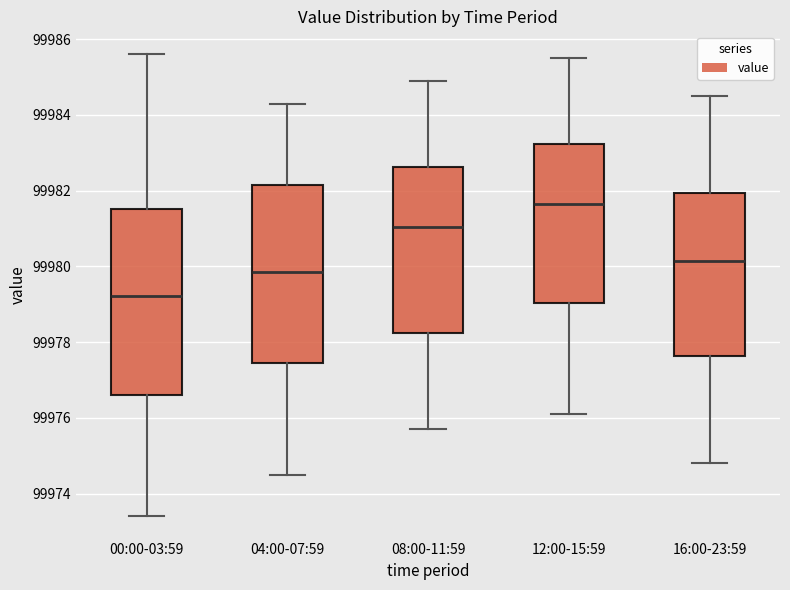

Reading left to right, read every box against the y-axis: the position of its median line, the range the box covers, and the ends of its whiskers. The values are not printed on the chart, so give them approximately, as read against the axis.

00:00-03:59: median 99979.2, box 99976.6 to 99981.6, whiskers 99973.4 to 99985.6
04:00-07:59: median 99979.8, box 99977.4 to 99982.2, whiskers 99974.6 to 99984.4
08:00-11:59: median 99981.0, box 99978.2 to 99982.6, whiskers 99975.8 to 99985.0
12:00-15:59: median 99981.6, box 99979.0 to 99983.2, whiskers 99976.2 to 99985.6
16:00-23:59: median 99980.2, box 99977.6 to 99982.0, whiskers 99974.8 to 99984.6